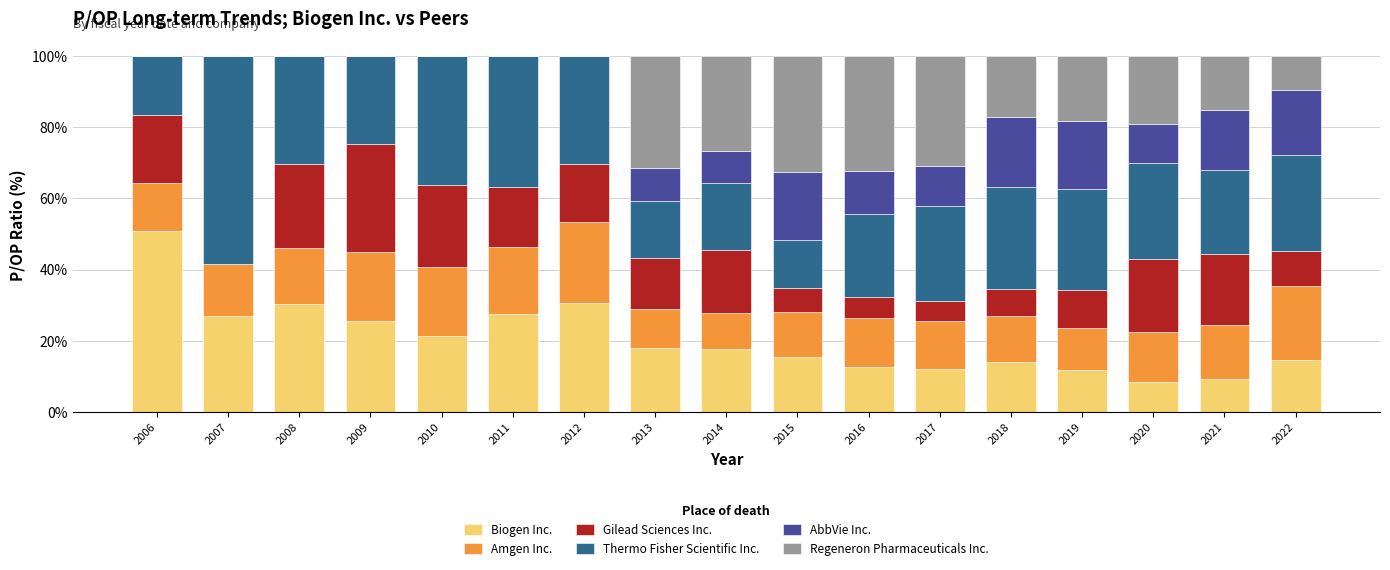

The Biogen Inc. series shows 25.6 at 2009. True or false?

True